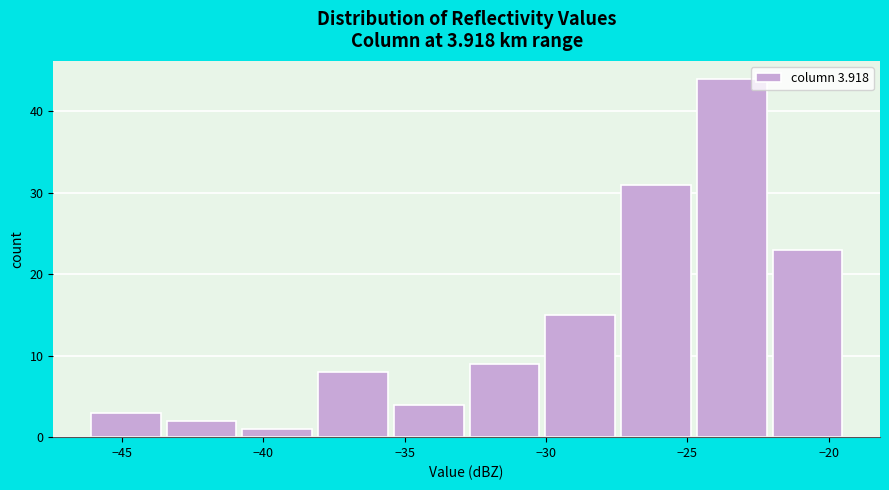

How tall is the bar that spans -27.5 to -24.5 on the x-axis? Neither the bar edges nor the heights are printed on the chart, so give them approximately, as read against the axes.

31